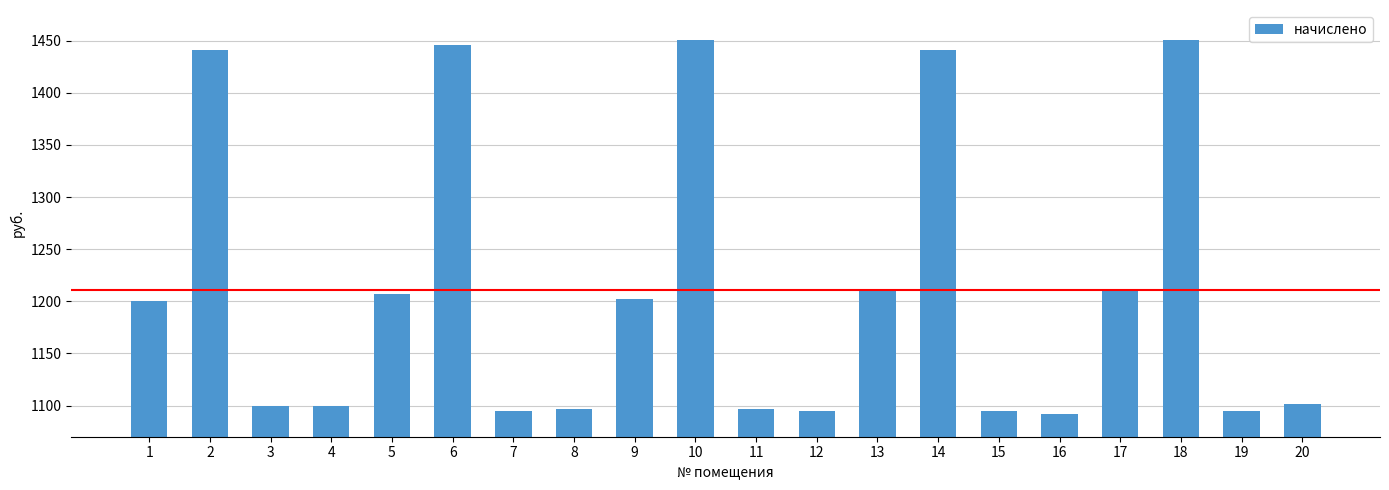

What is the difference between the values at 17 and 7?

115.3